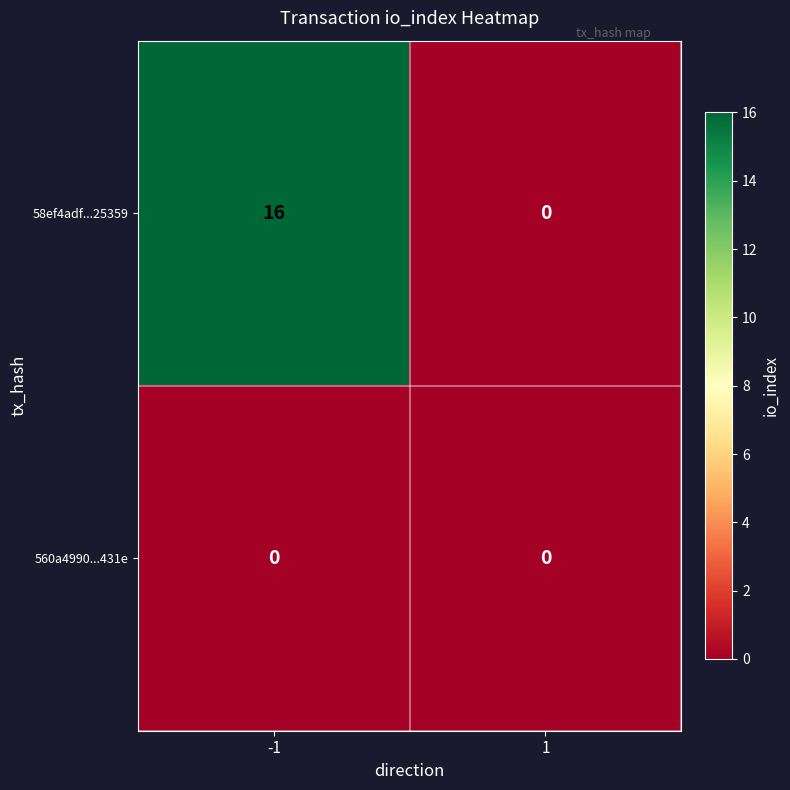

What is the highest value of the 58ef4adf...25359 series?

16